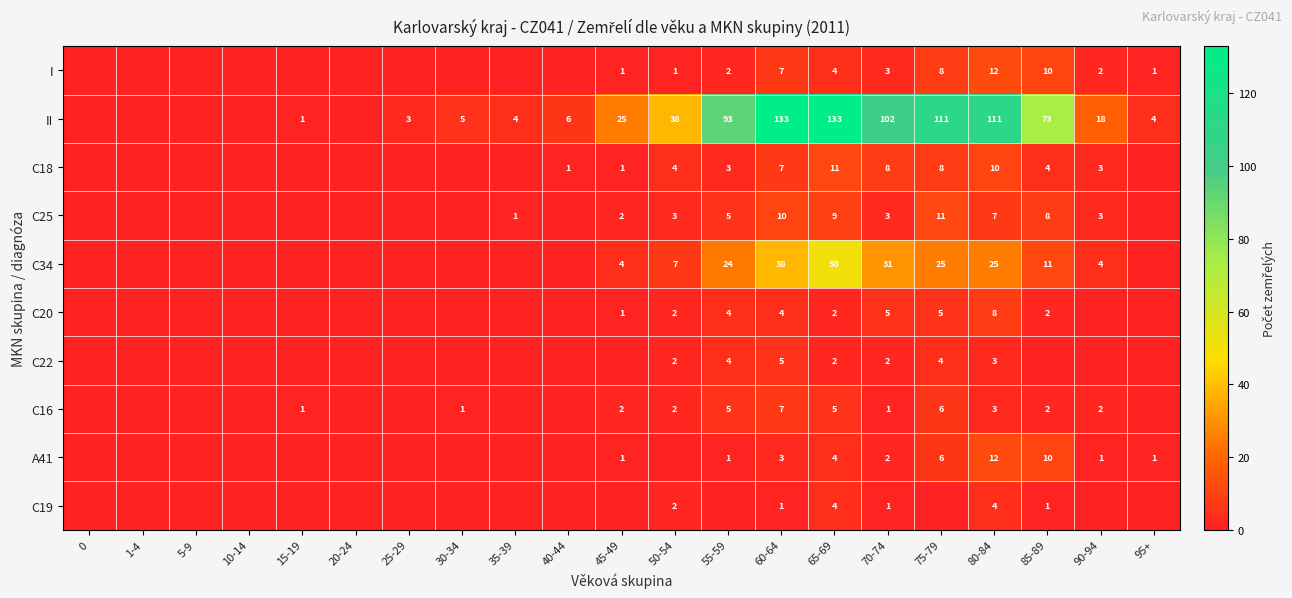

True or false: II has a value of 12 at 90-94.

False